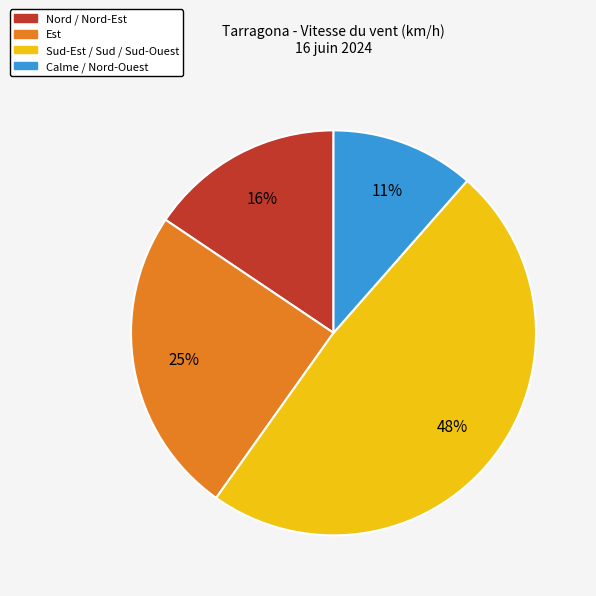

How many slices are in this pie chart?

4